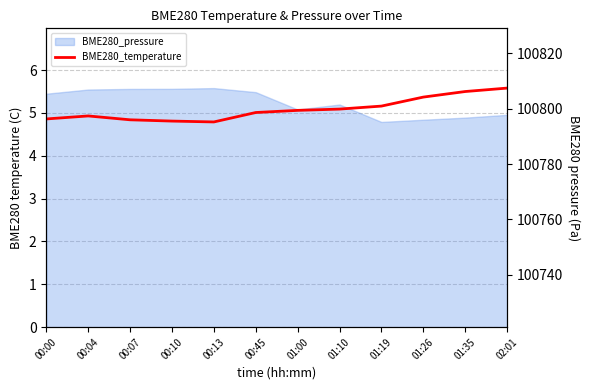

How many lines are shown in the chart?

1